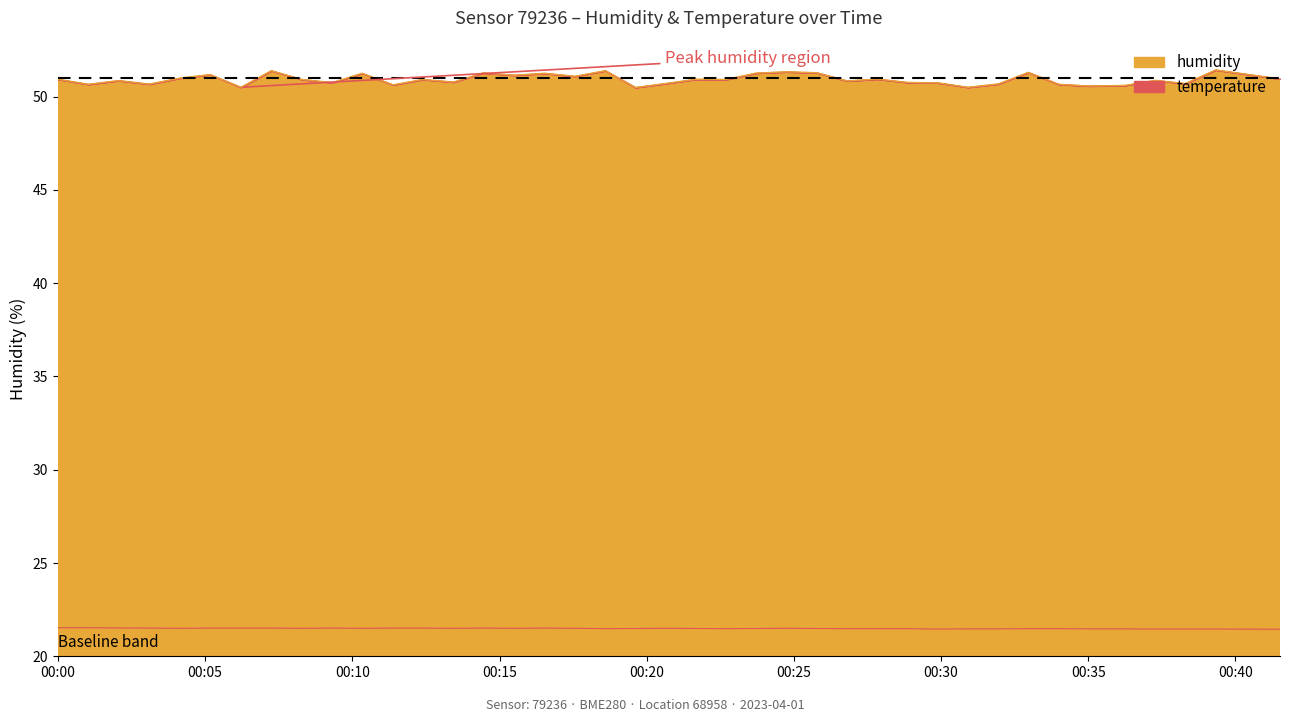

What are all the series names shown in the legend?

humidity, temperature